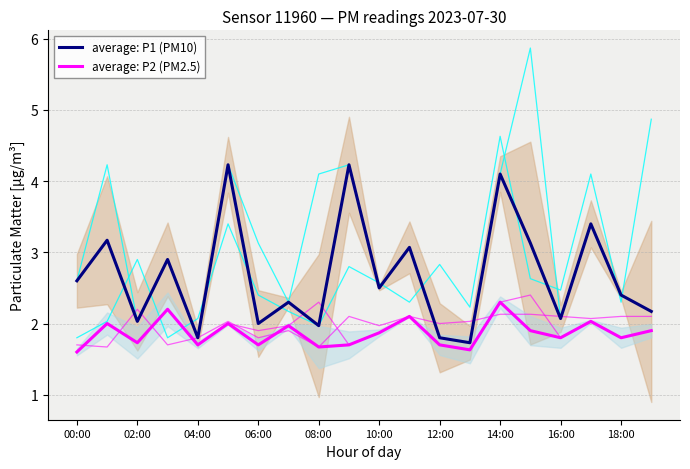

What is the sum of the average: P1 (PM10) values at 10 and 17?

5.9